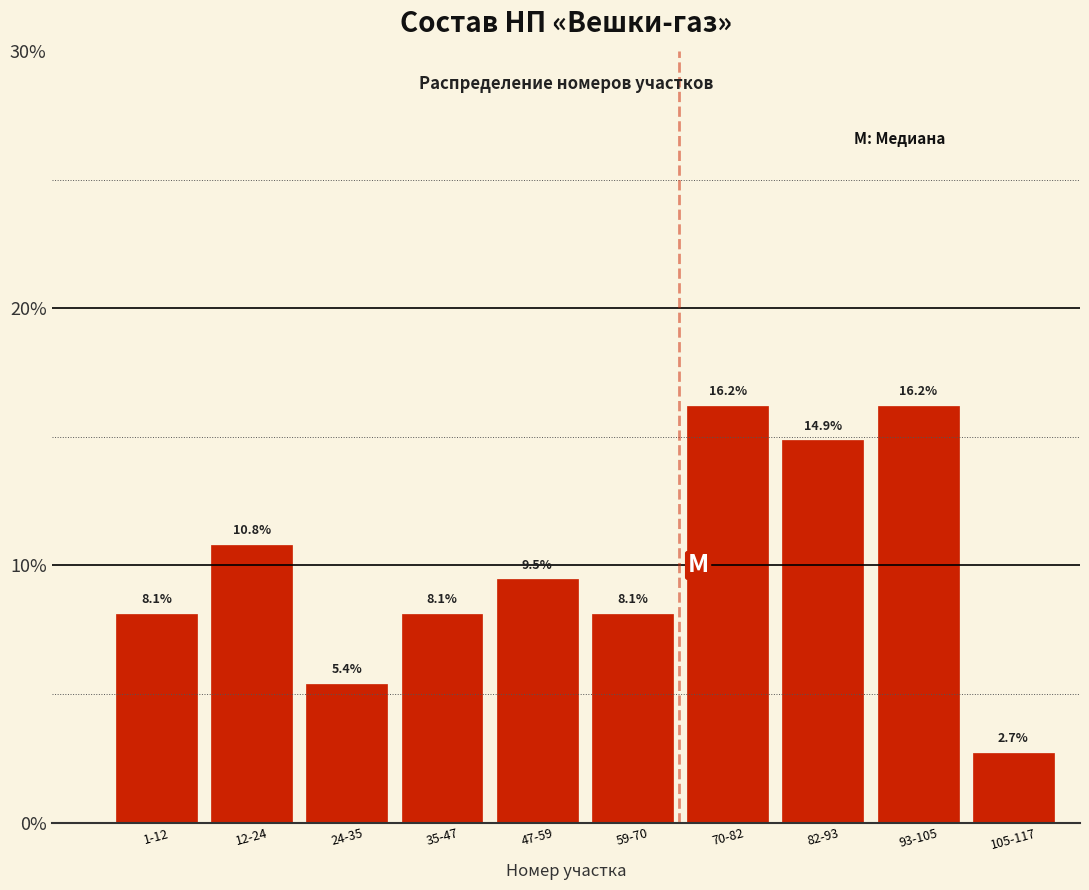

Reading right to left, what are all the values shown in this chart?

105-117=2.7	93-105=16.2	82-93=14.9	70-82=16.2	59-70=8.1	47-59=9.5	35-47=8.1	24-35=5.4	12-24=10.8	1-12=8.1